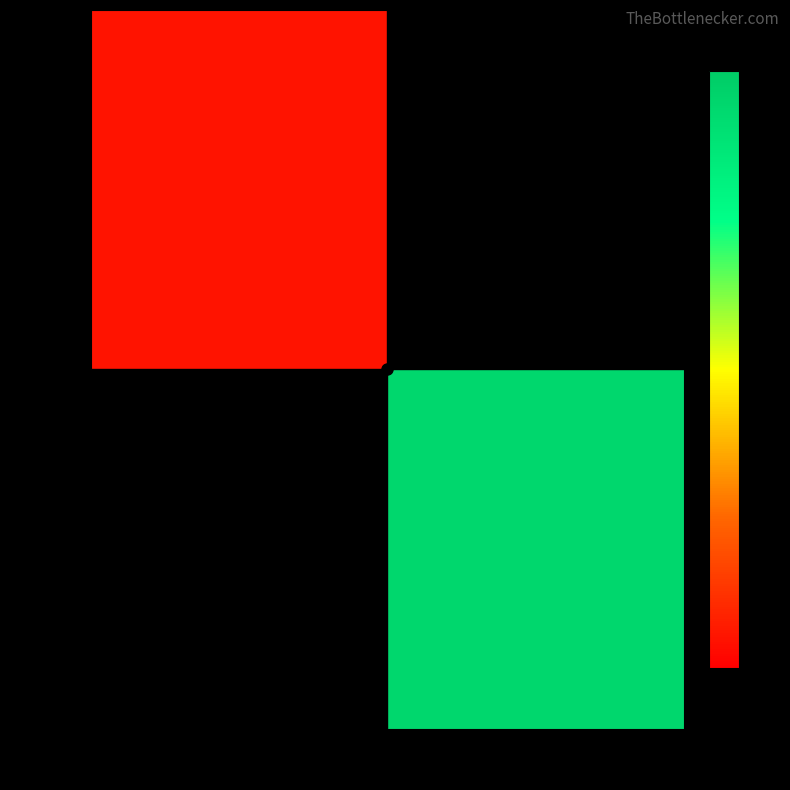

What is the smallest value displayed?

5509.0